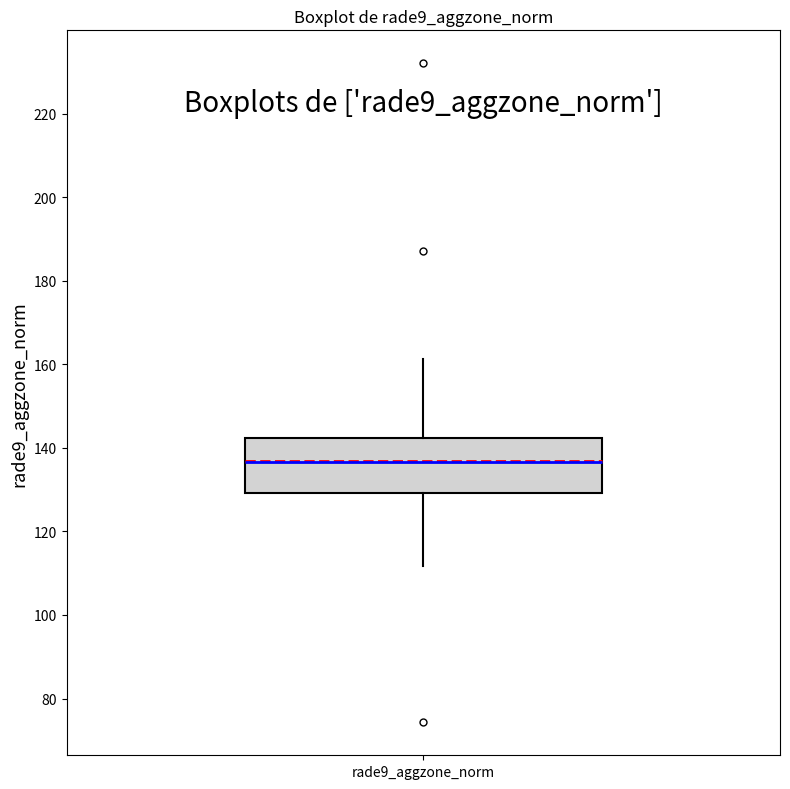

Where does the upper whisker of the box for rade9_aggzone_norm end on the y-axis? The values are not printed on the chart, so give them approximately, as read against the axis.

162